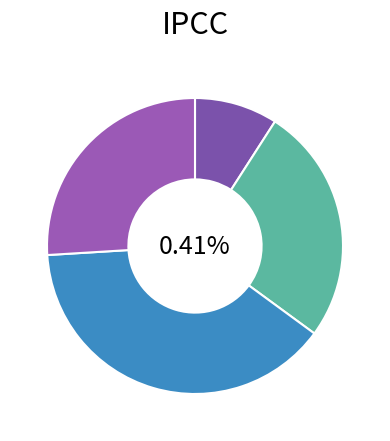

Combined, do Apprendimento formale and Apprendimento informale (parte 2) account for over 50%?

No